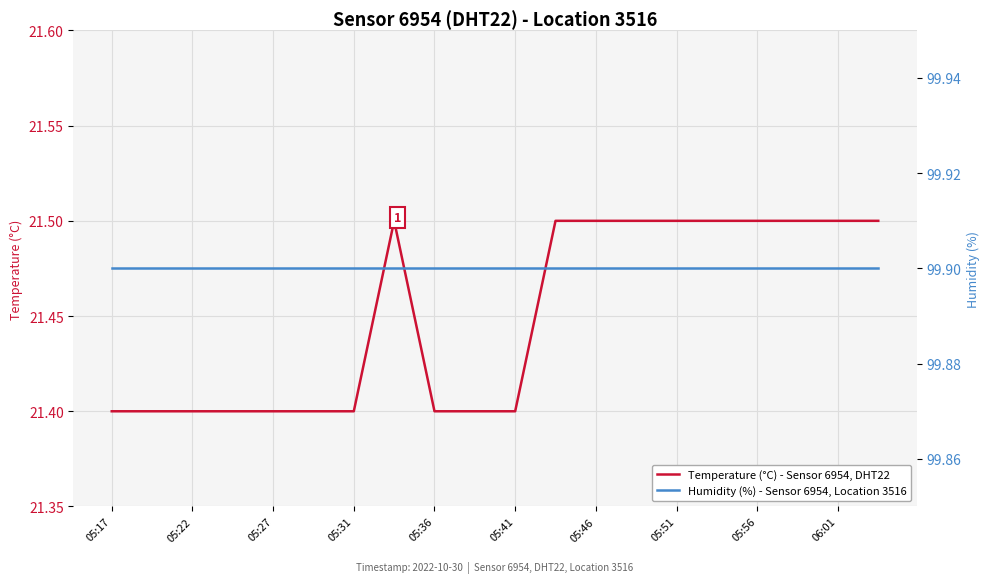

Reading left to right, extract all data points from this chart.

Temperature (°C) - Sensor 6954, DHT22: 21.4	21.4	21.4	21.4	21.4	21.4	21.4	21.5	21.4	21.4	21.4	21.5	21.5	21.5	21.5	21.5	21.5	21.5	21.5	21.5
Humidity (%) - Sensor 6954, Location 3516: 99.9	99.9	99.9	99.9	99.9	99.9	99.9	99.9	99.9	99.9	99.9	99.9	99.9	99.9	99.9	99.9	99.9	99.9	99.9	99.9